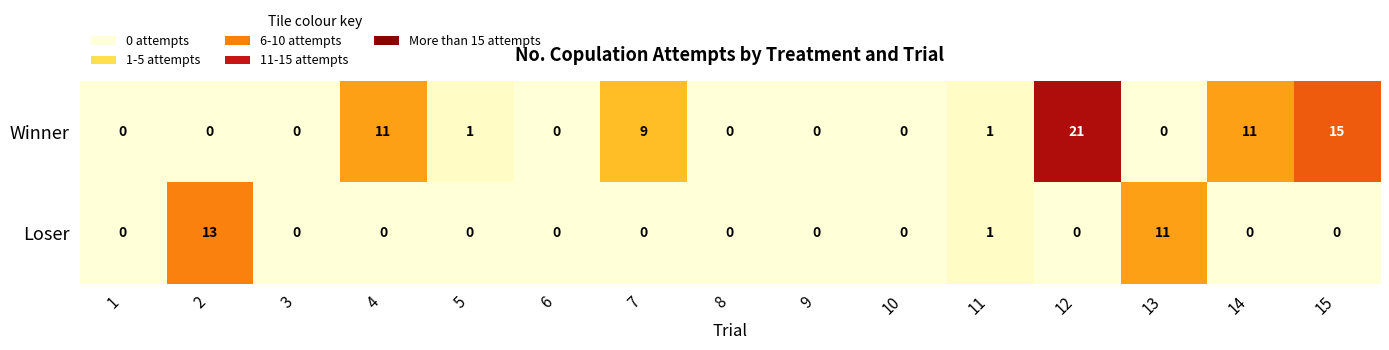

Is it true that Loser equals 0 at 4?

True